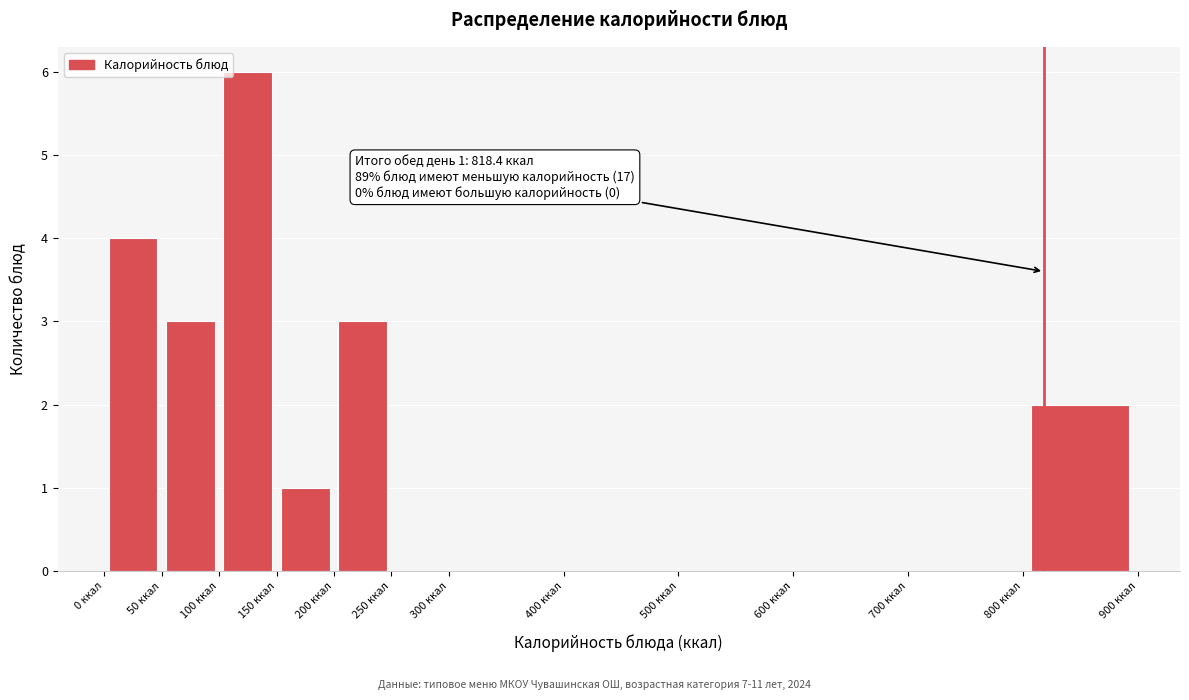

Over which range of the x-axis is the bar tallest?

100 to 150